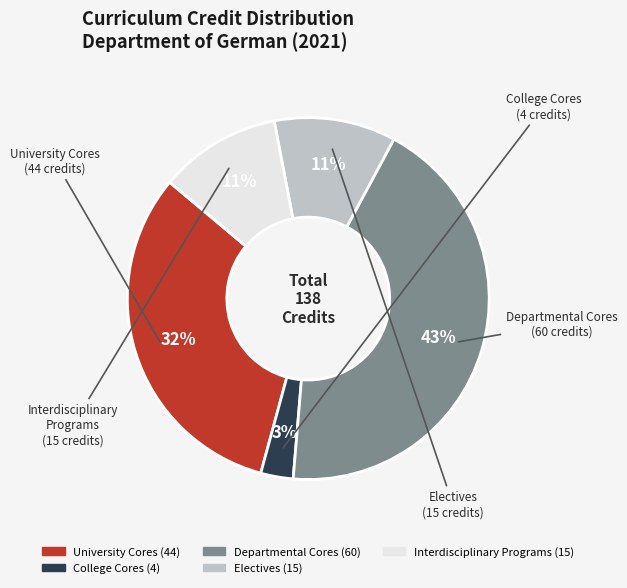

Combined, do Interdisciplinary Programs and Electives account for over 50%?

No